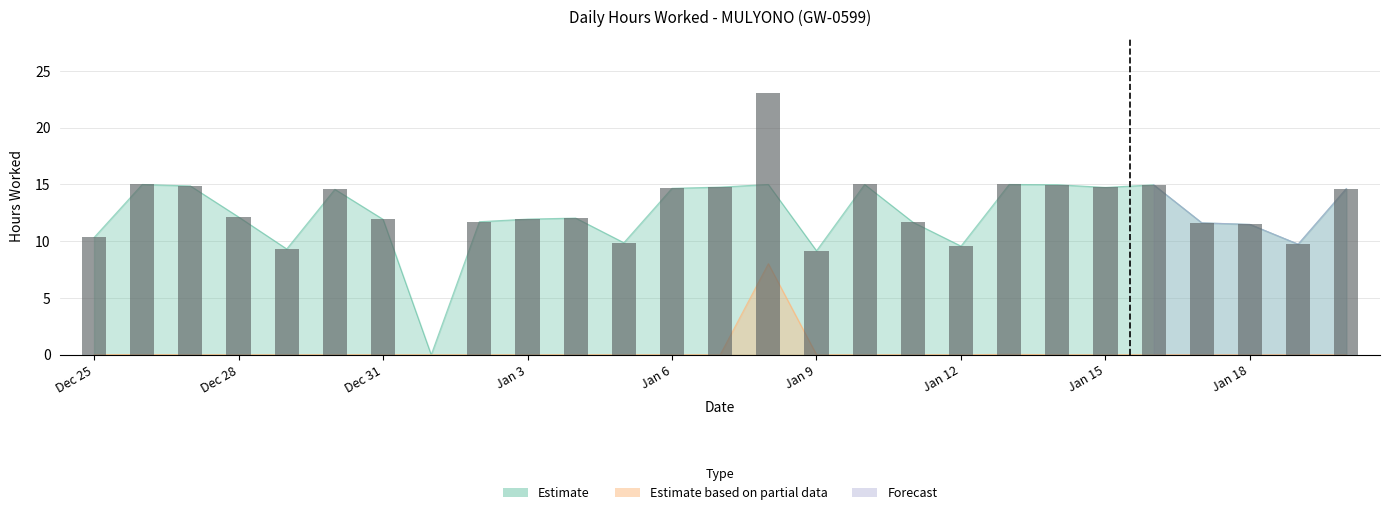

What is the change in value from Jan 18 to 11?

-1.9